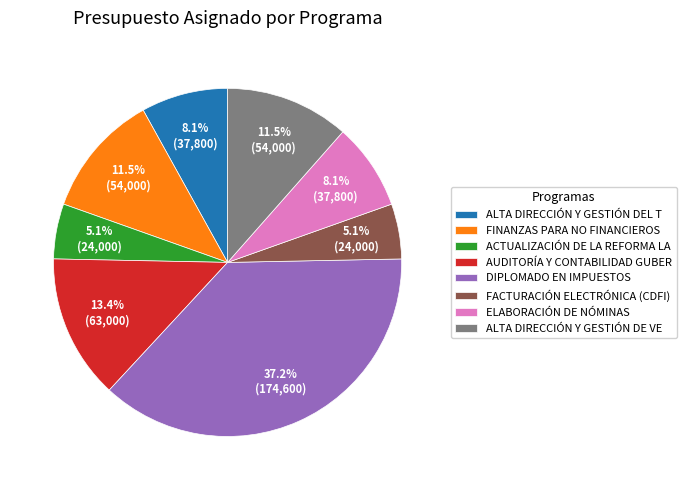

What percentage do DIPLOMADO EN IMPUESTOS and FACTURACIÓN ELECTRÓNICA (CDFI) together represent?

42.3%